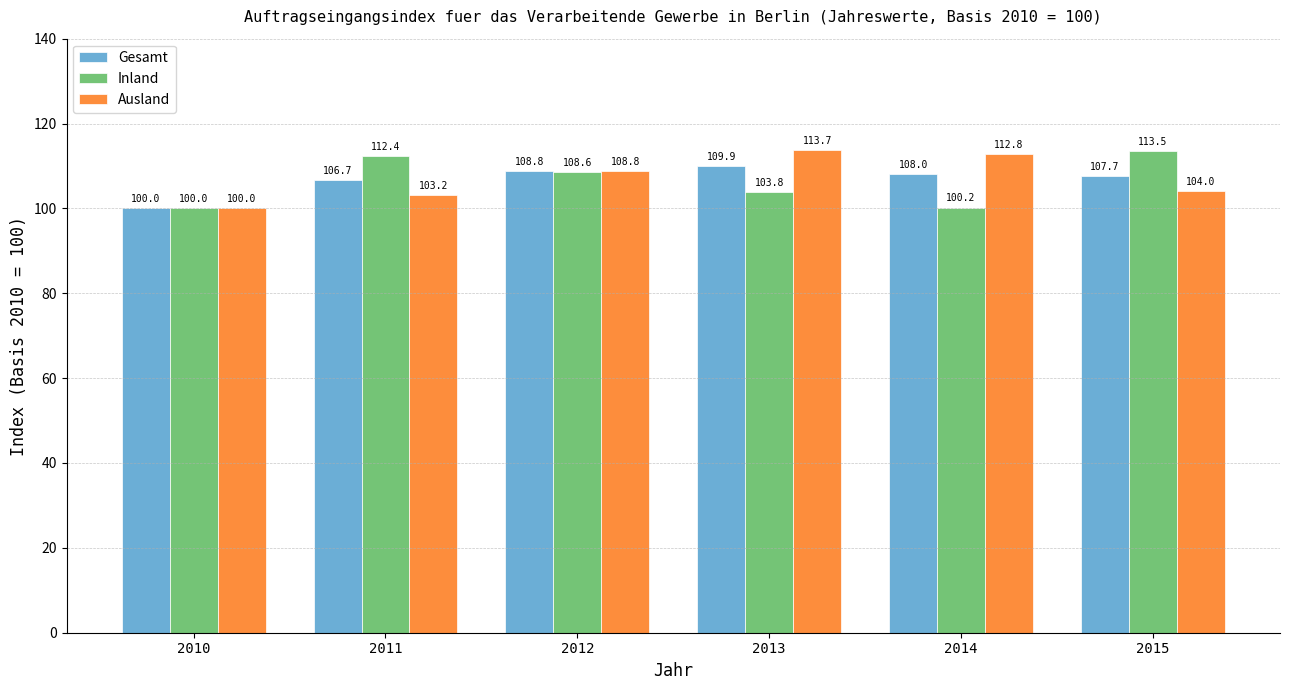

Reading left to right, extract all data points from this chart.

Gesamt: 100.0	106.7	108.8	109.9	108.0	107.7
Inland: 100.0	112.4	108.6	103.8	100.2	113.5
Ausland: 100.0	103.2	108.8	113.7	112.8	104.0